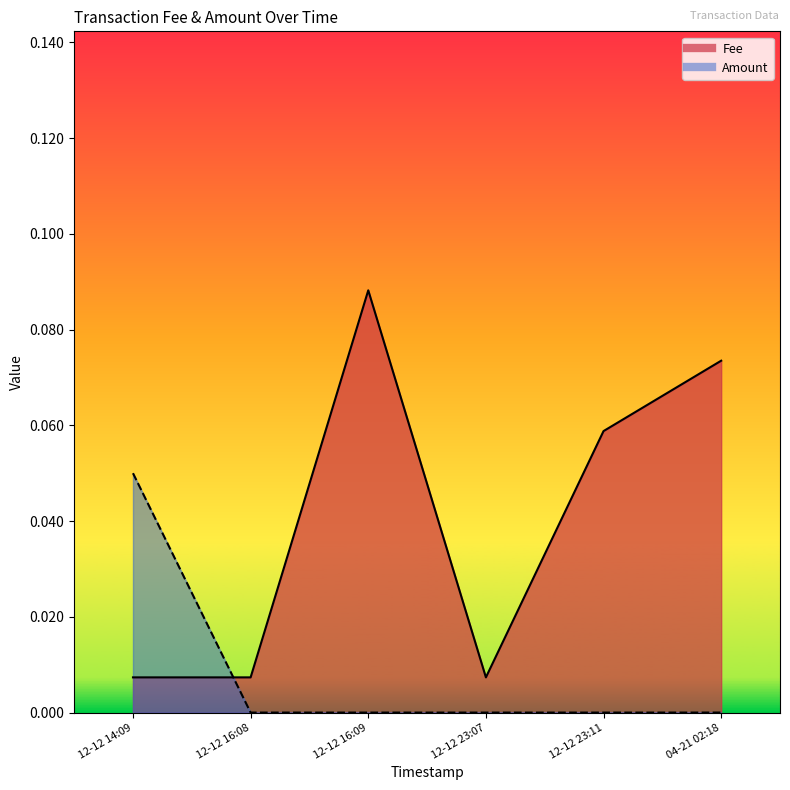

Where is the first local maximum for Fee?

12-12 16:09